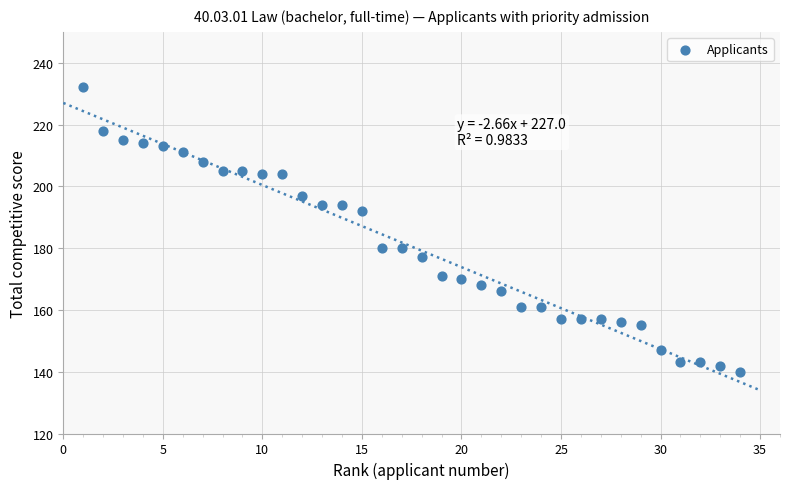

What is the range of Y values (max minus min)?

92